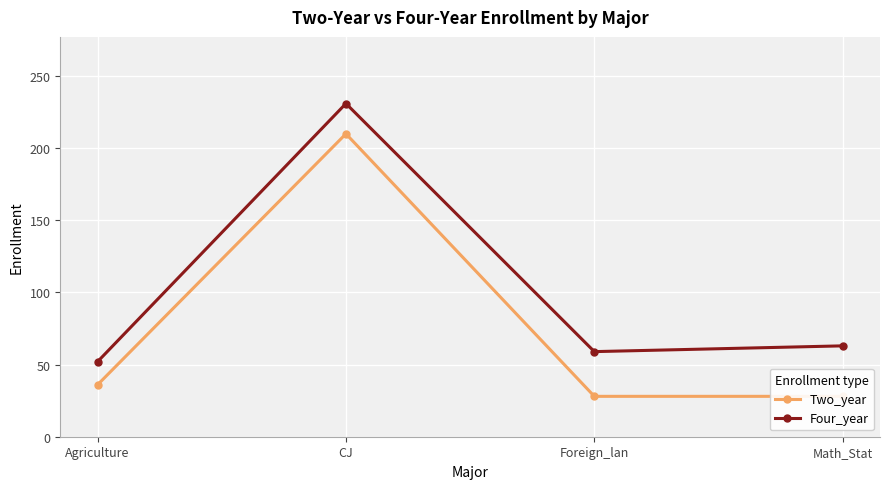

How many interior local peaks does the Two_year series have?

1